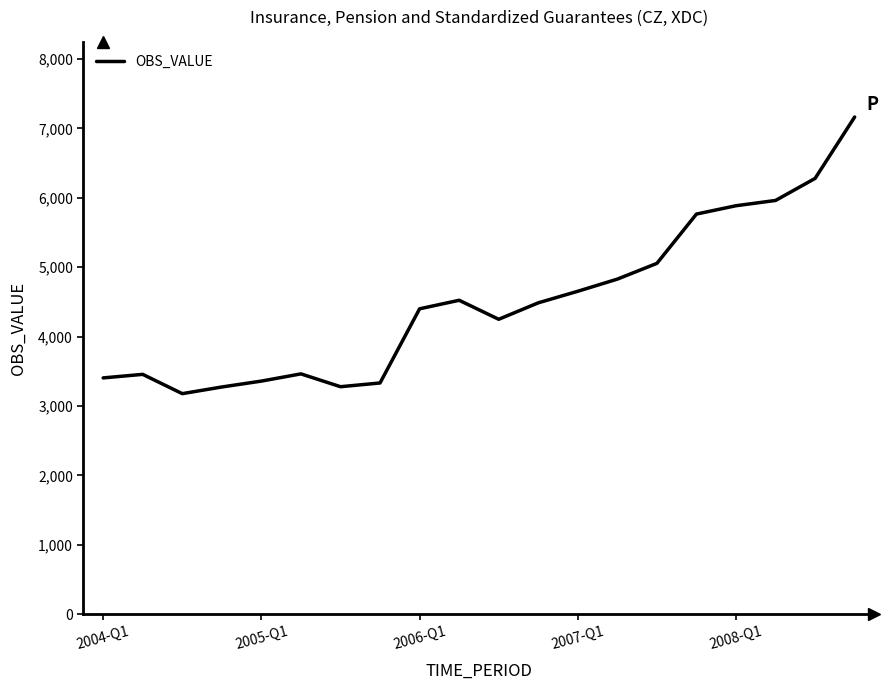

What is the difference between the maximum and minimum values?

3988